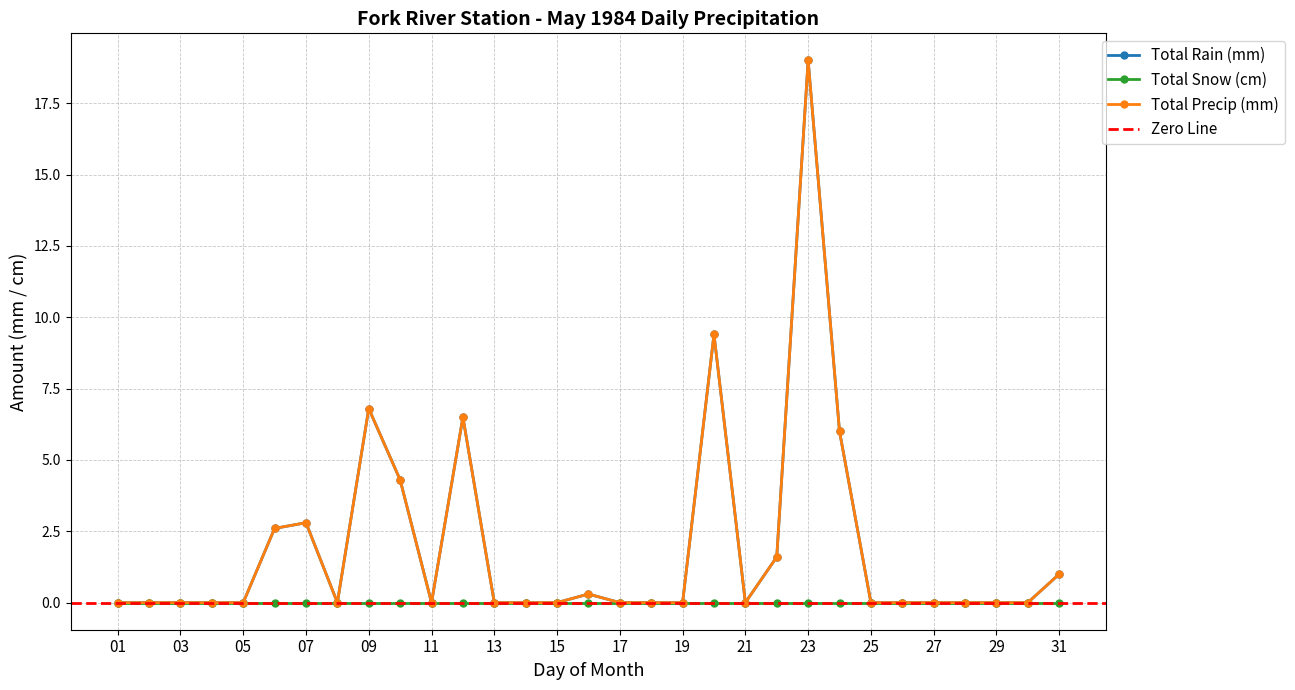

How many interior local valleys does the Total Rain (mm) series have?

3